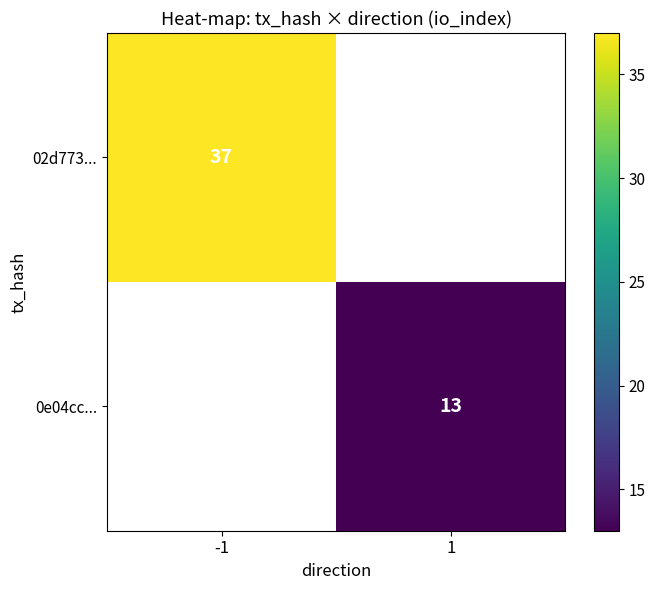

The value of 02d773... at -1 is 37. True or false?

True